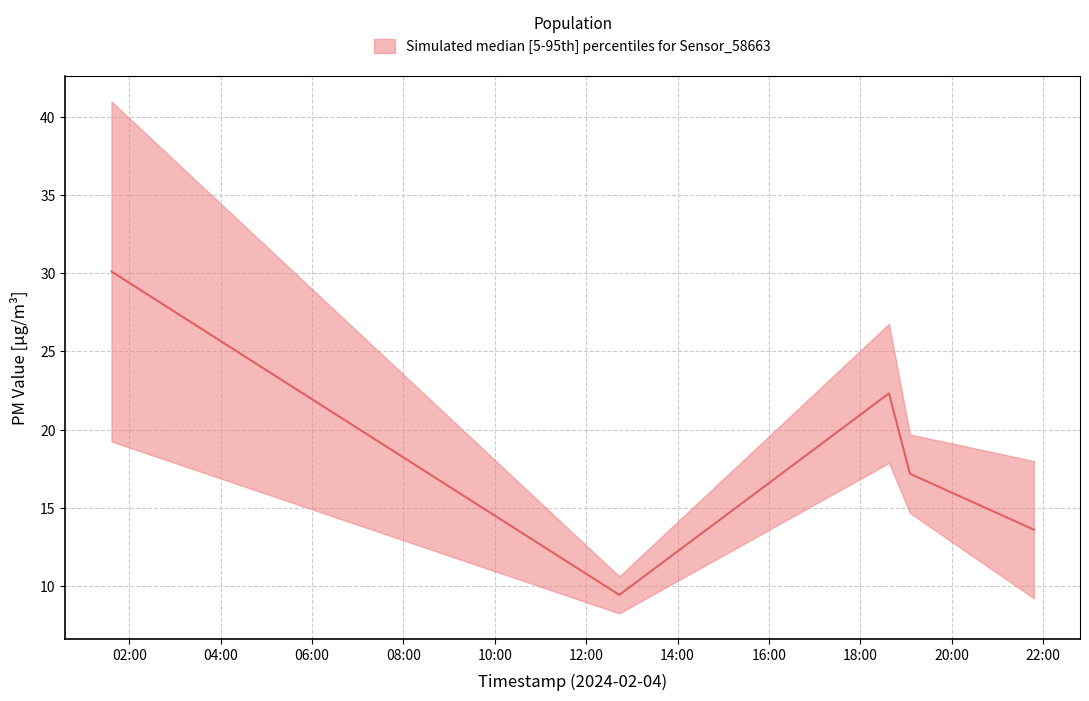

What is the minimum value shown in the chart?

9.4